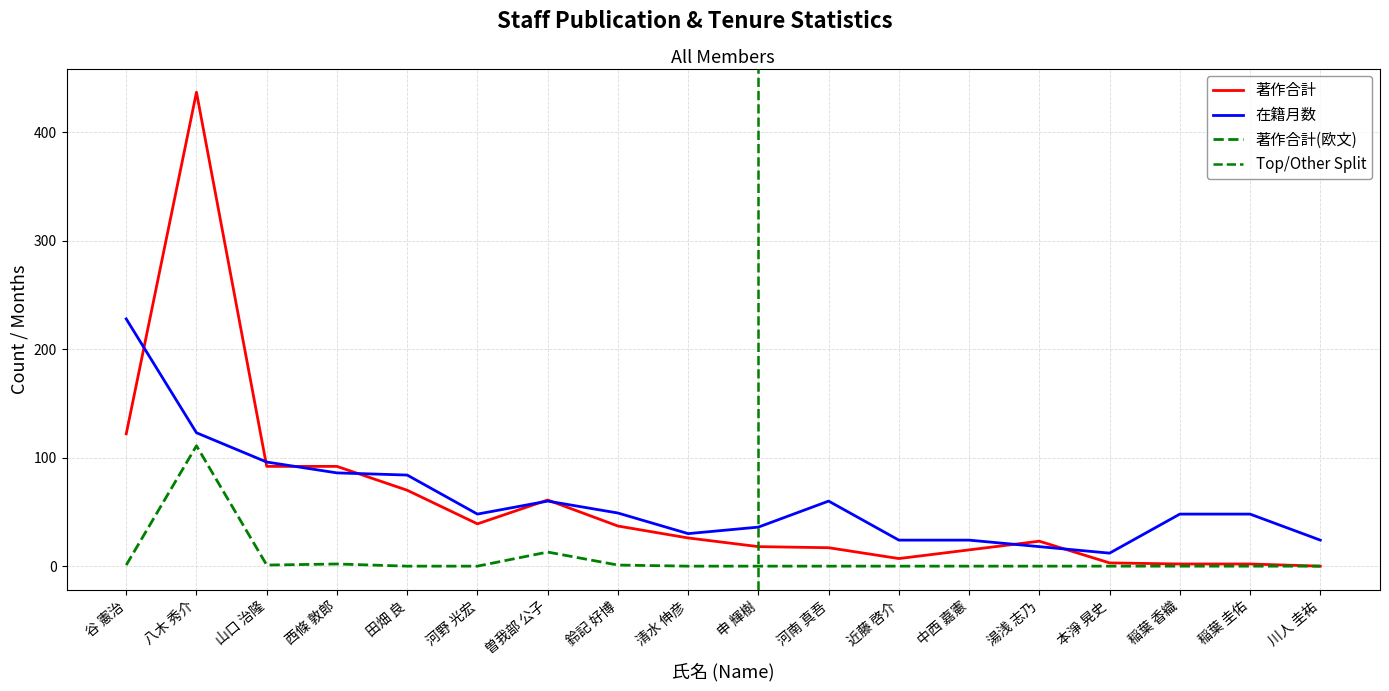

What is the sum of the 在籍月数 values at 河南 真吾 and 湯浅 志乃?

78